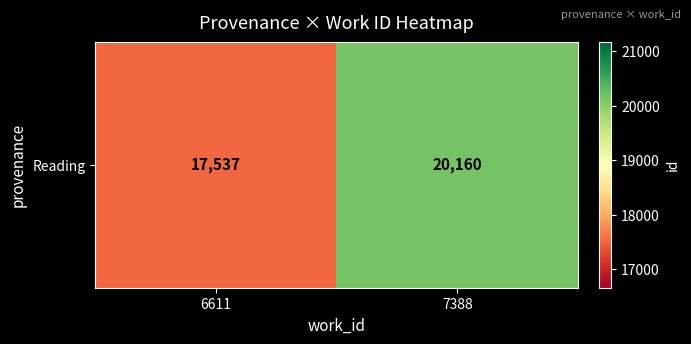

Which label corresponds to the smallest value in the chart?

6611